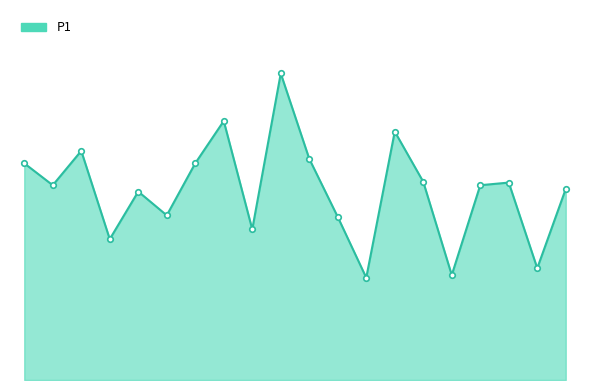

What is the difference between the maximum and minimum values?

7.7